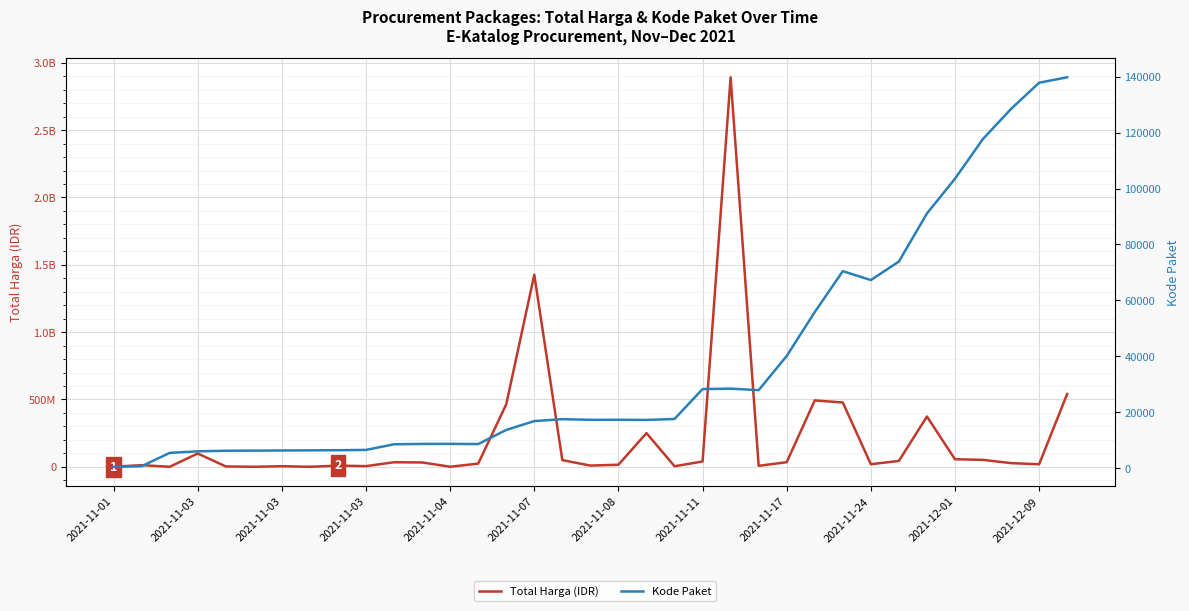

At which label does Total Harga (IDR) reach its minimum?

2021-11-03